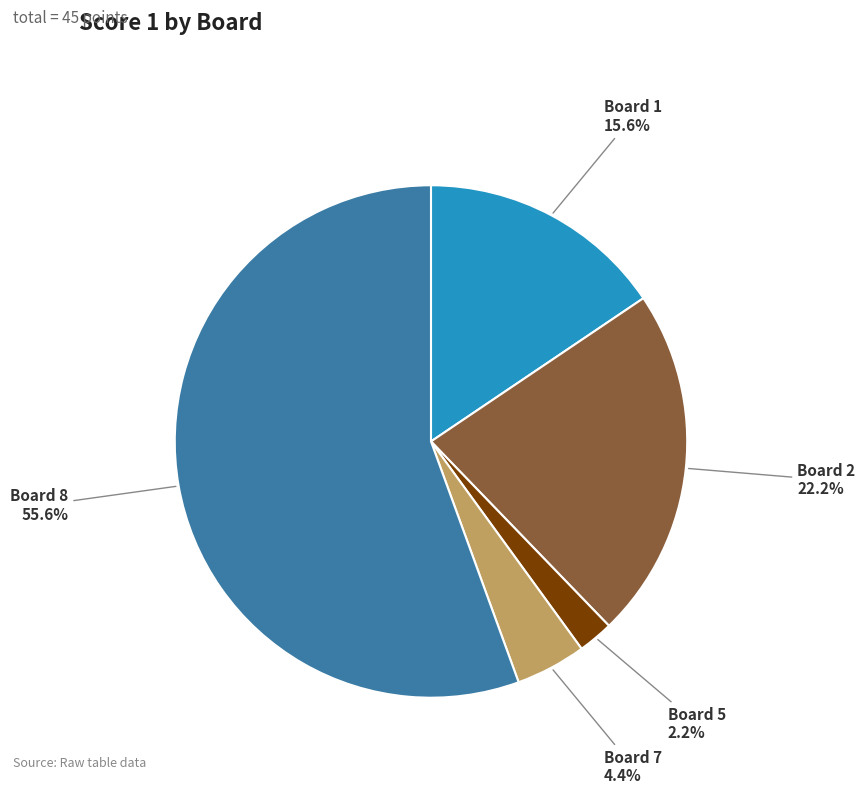

Which slice represents more than half of the pie?

Board 8